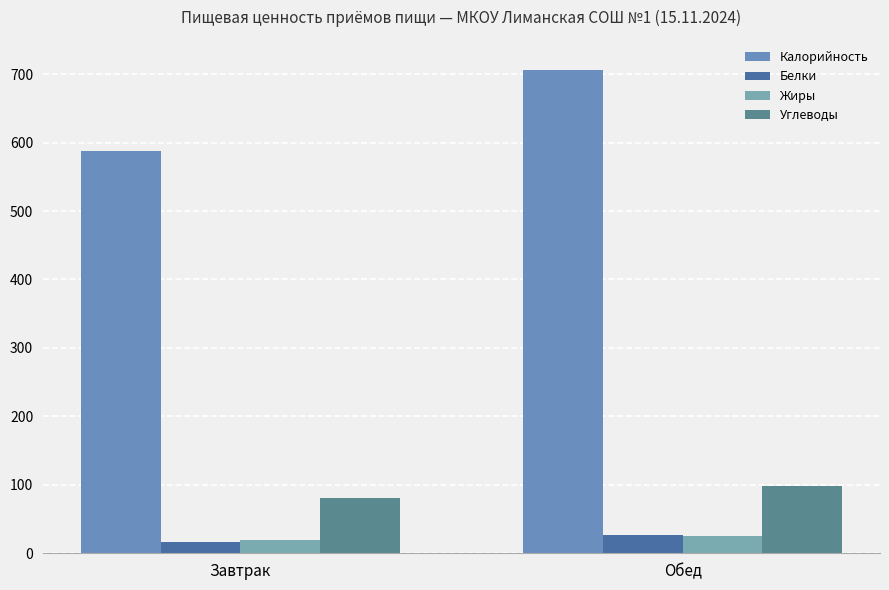

Does the chart contain any negative values?

No